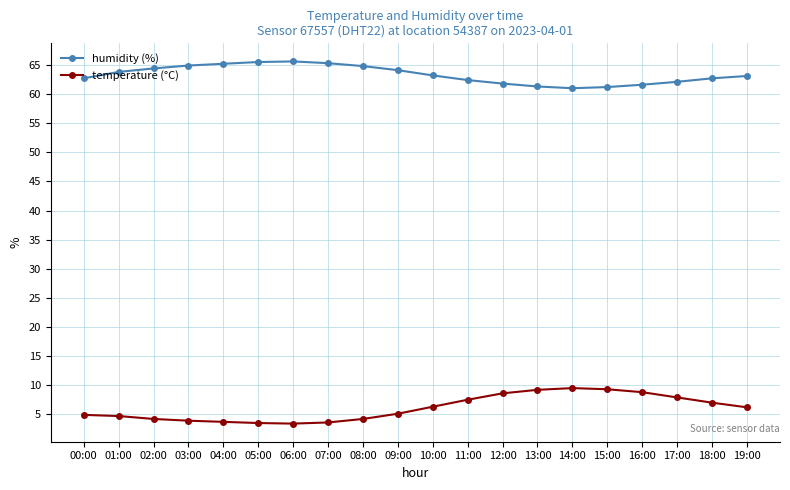

What is the sum of the temperature (°C) values at 09:00 and 00:00?

10.0